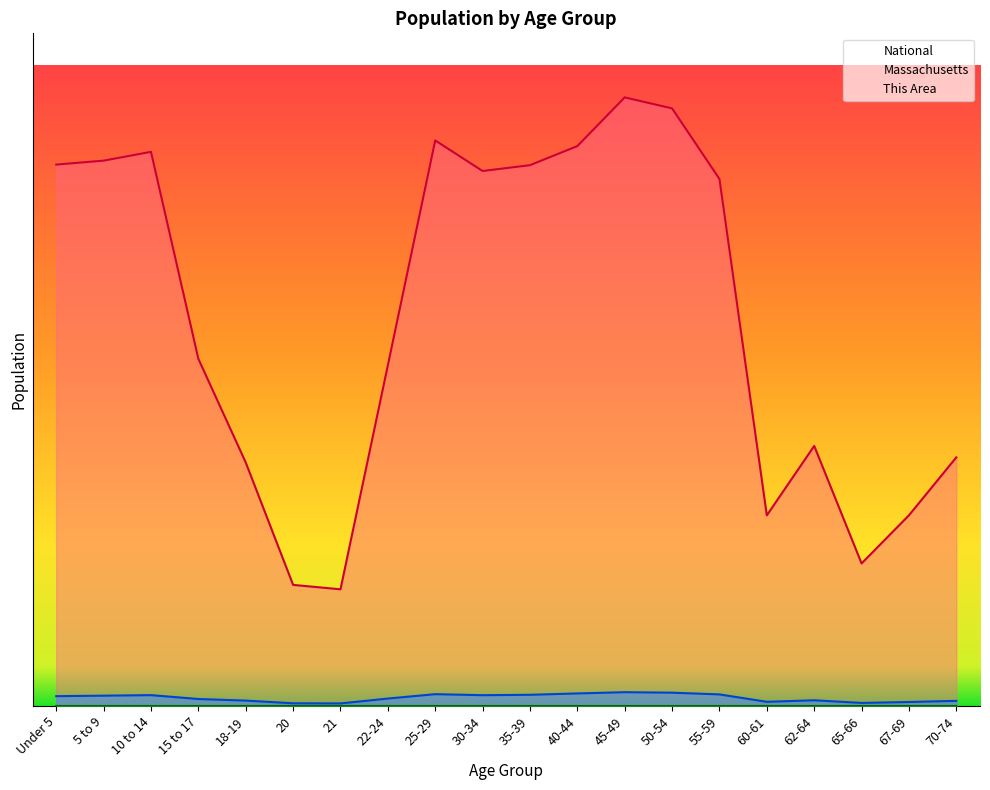

True or false: This Area and National intersect in this chart.

False